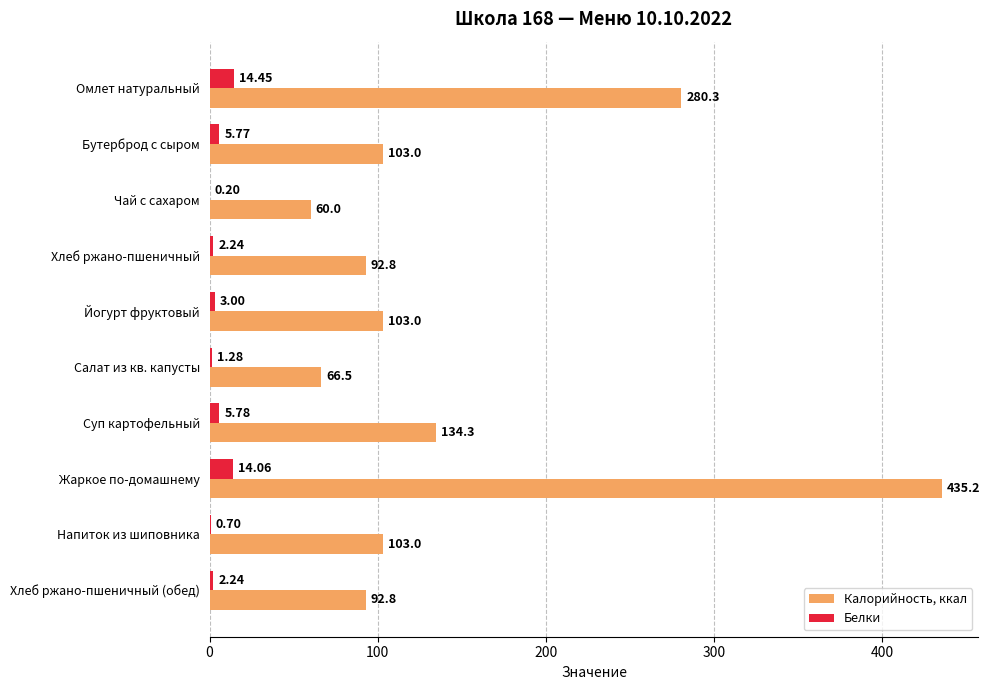

What is the total value across all series at Суп картофельный?

140.1